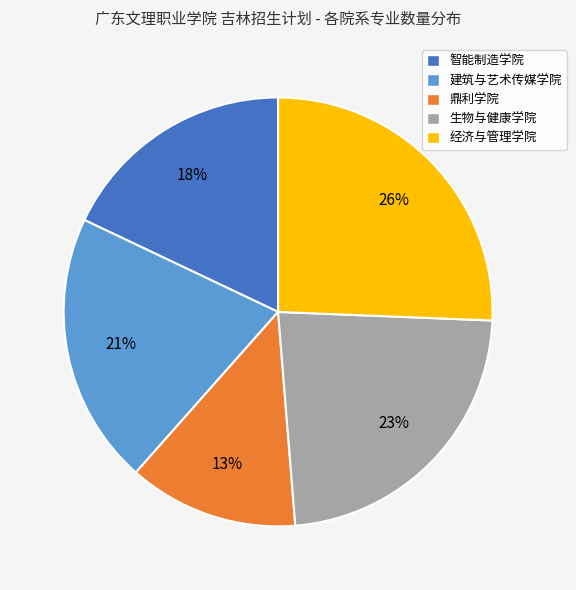

To the nearest percent, what is the combined percentage of 经济与管理学院 and 智能制造学院?

44%